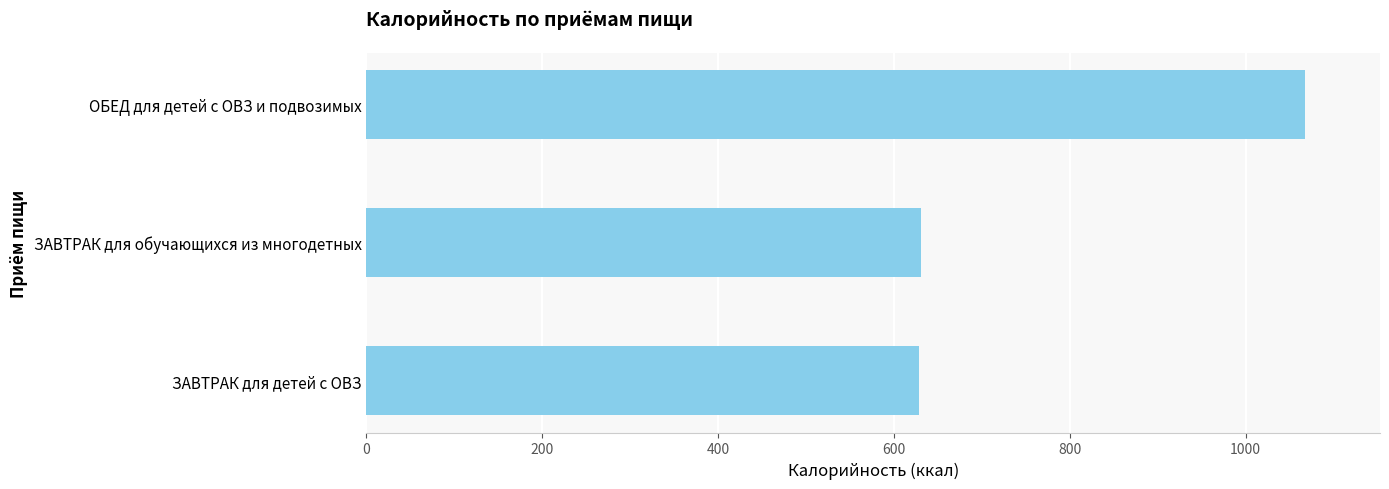

What is the sum of the values at ЗАВТРАК для детей с ОВЗ and ОБЕД для детей с ОВЗ и подвозимых?

1696.2